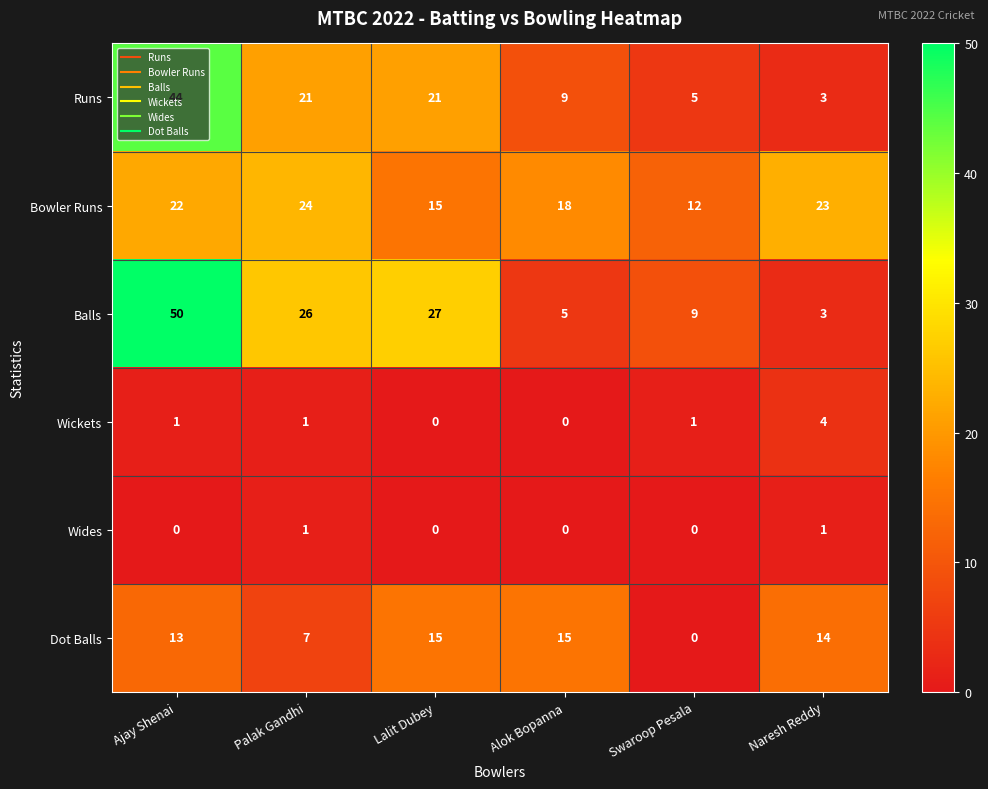

What is the greatest value displayed?

50